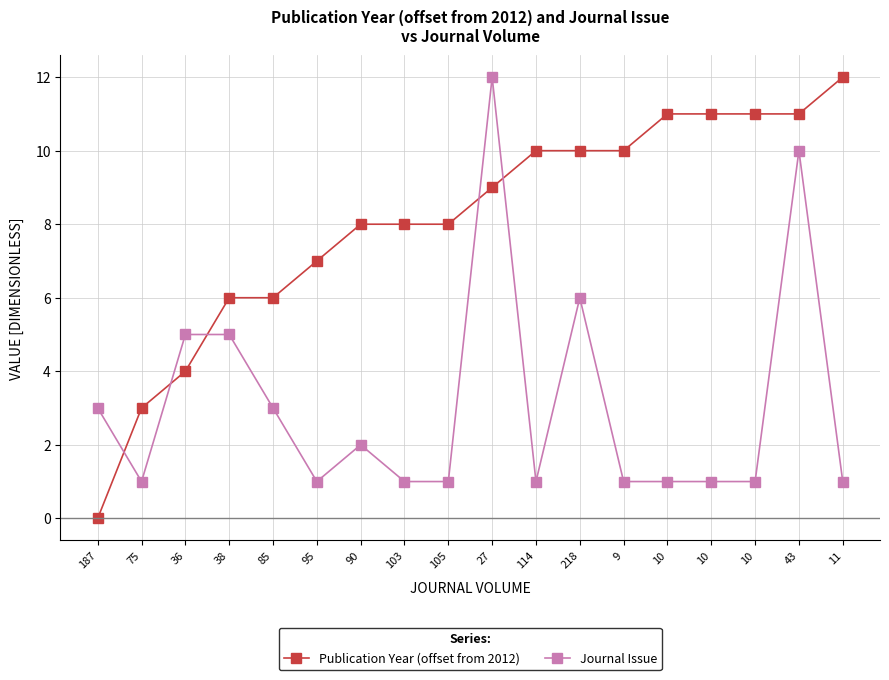

How many interior local valleys does the Journal Issue series have?

3